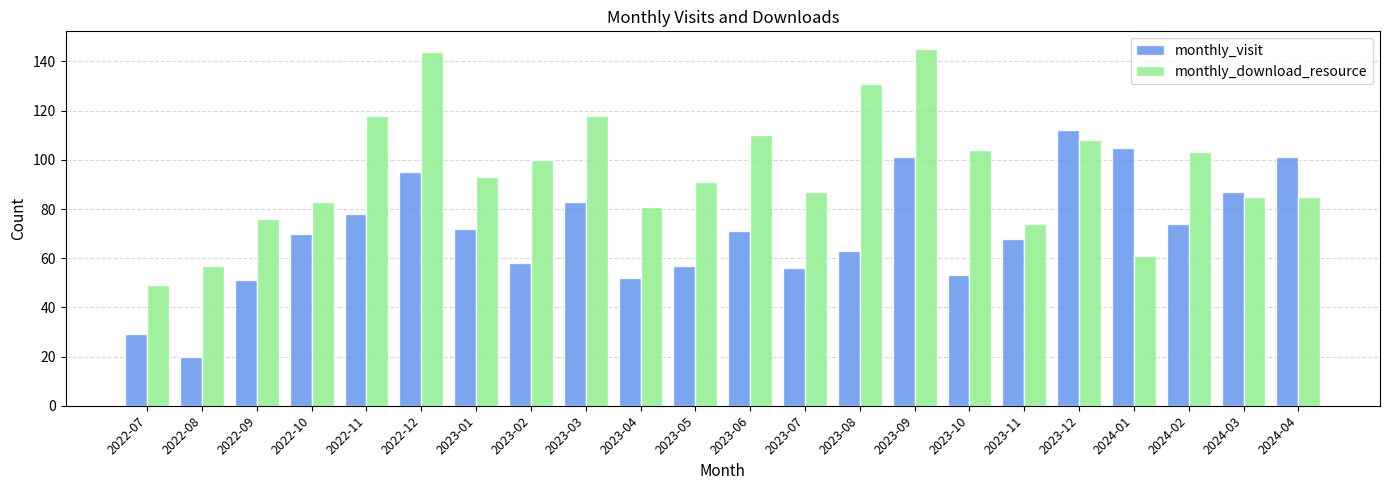

How many bars are there in total?

44